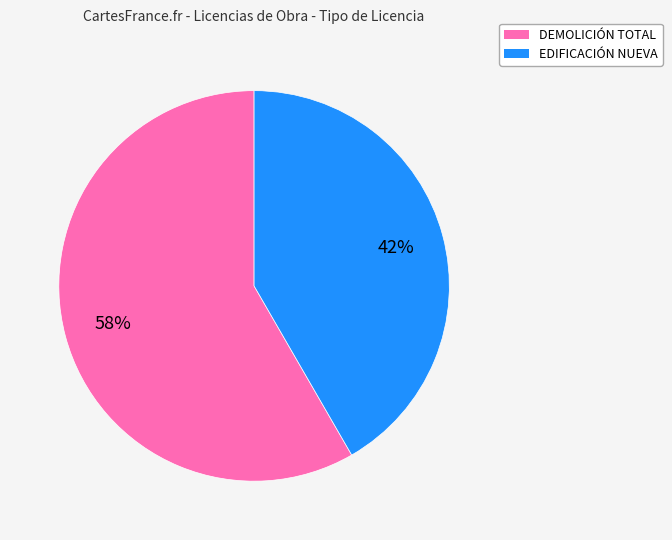

Approximately how many times larger is the value at DEMOLICIÓN TOTAL compared to EDIFICACIÓN NUEVA?

1.4